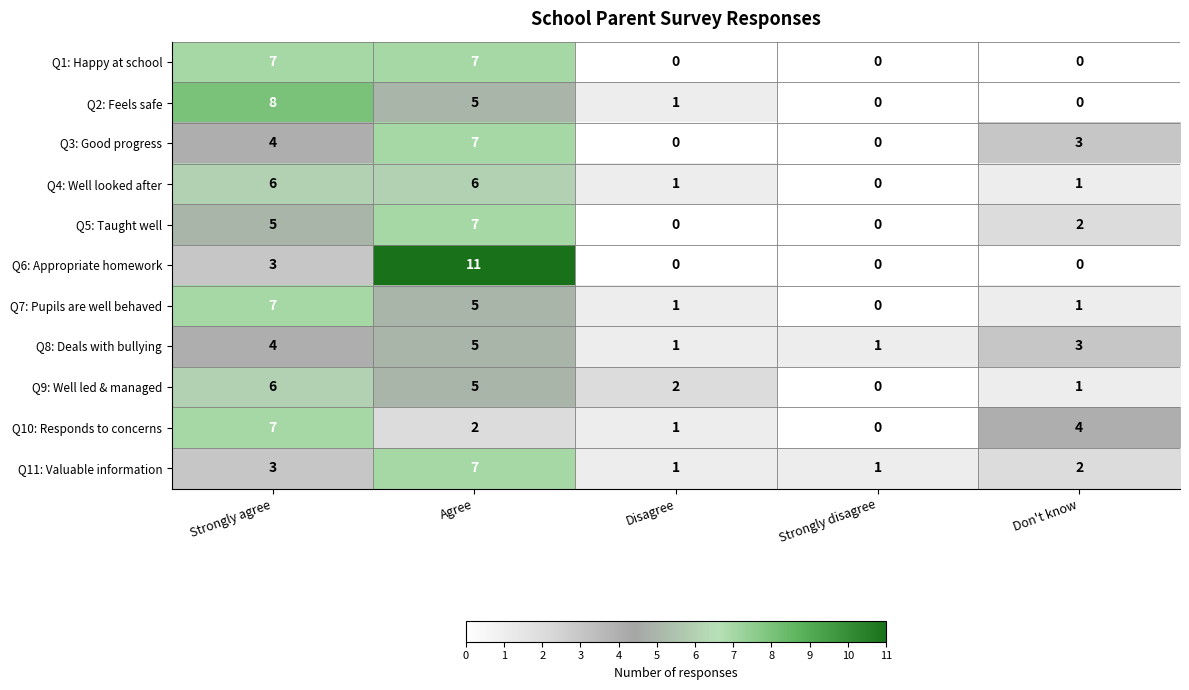

Count the Q11: Valuable information values in the range 1 to 3.

4